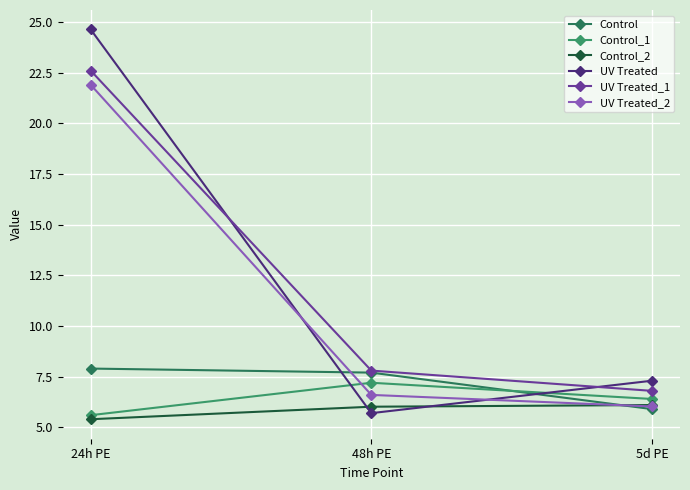

What is the difference between the UV Treated values at 5d PE and 48h PE?

1.6